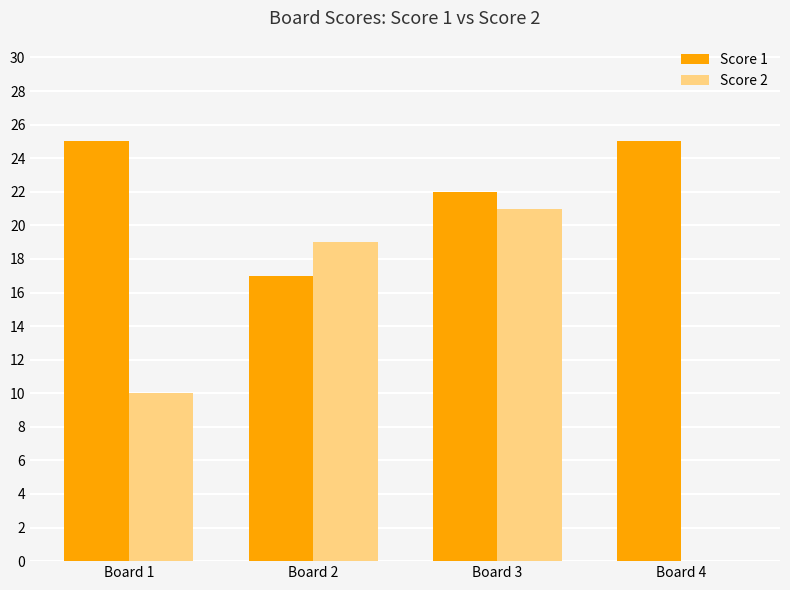

True or false: Score 1 has a value of 17 at Board 2.

True